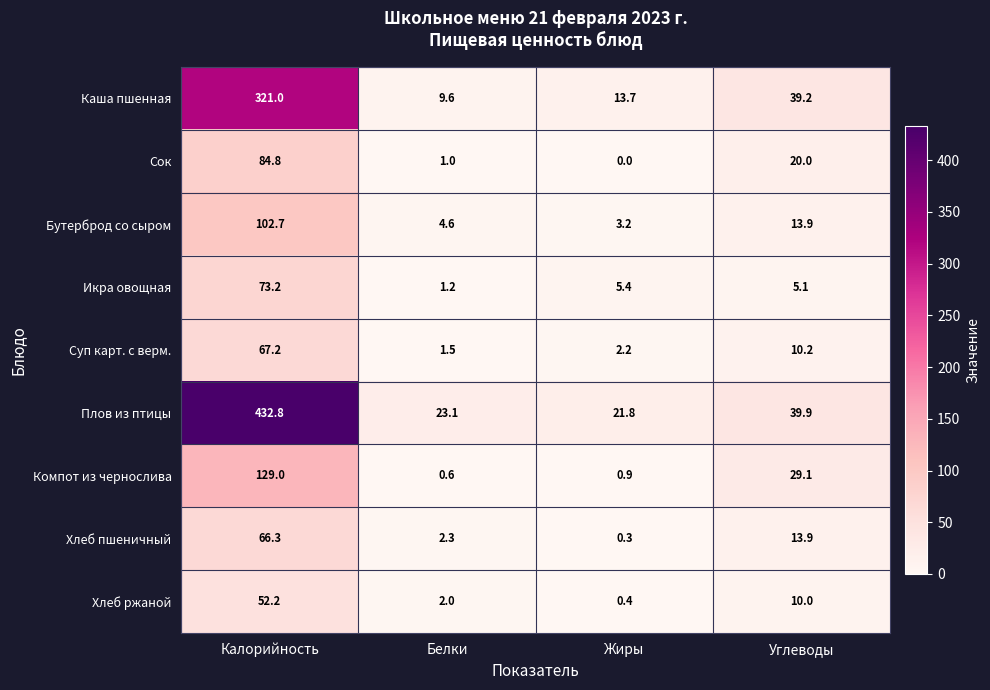

Rank the series at Калорийность from highest to lowest value.

Плов из птицы, Каша пшенная, Компот из чернослива, Бутерброд со сыром, Сок, Икра овощная, Суп карт. с верм., Хлеб пшеничный, Хлеб ржаной